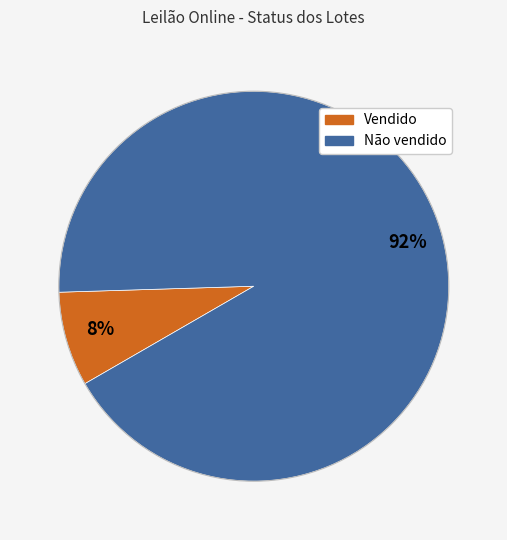

Is the sum of Vendido and Não vendido greater than half?

Yes